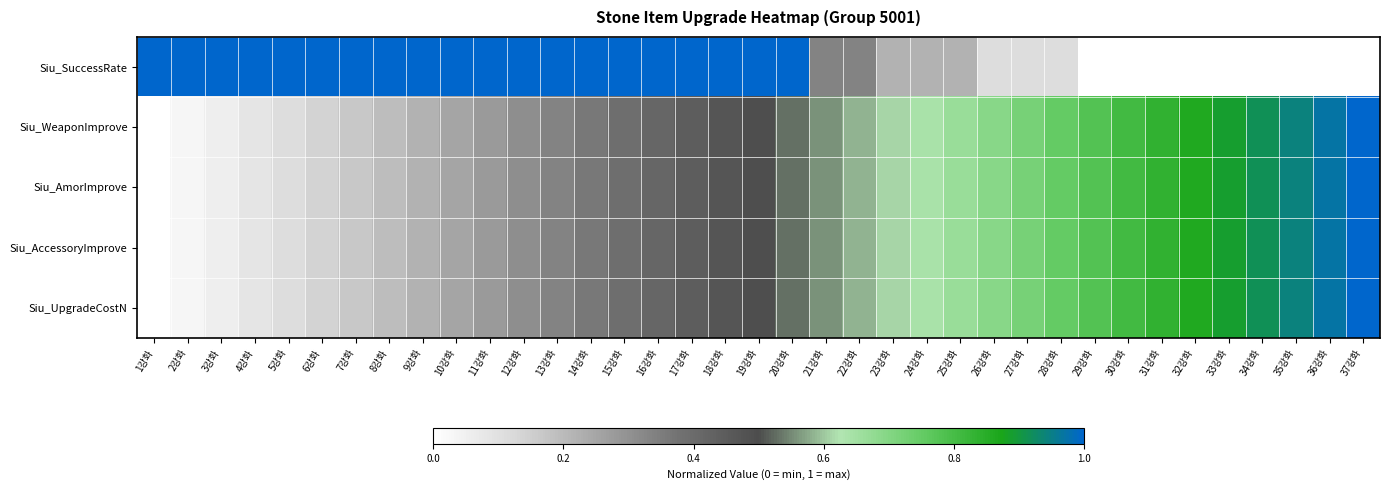

List the series in order of their peak value, lowest first.

Siu_SuccessRate, Siu_WeaponImprove, Siu_AmorImprove, Siu_AccessoryImprove, Siu_UpgradeCostN